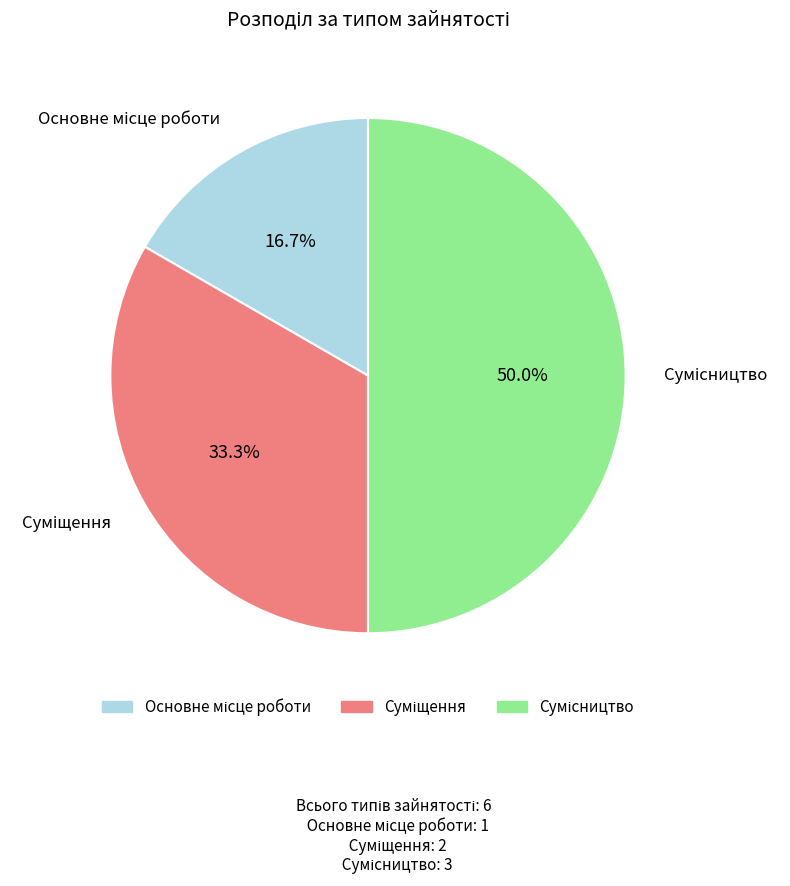

Which category has the biggest portion of the pie?

Сумісництво